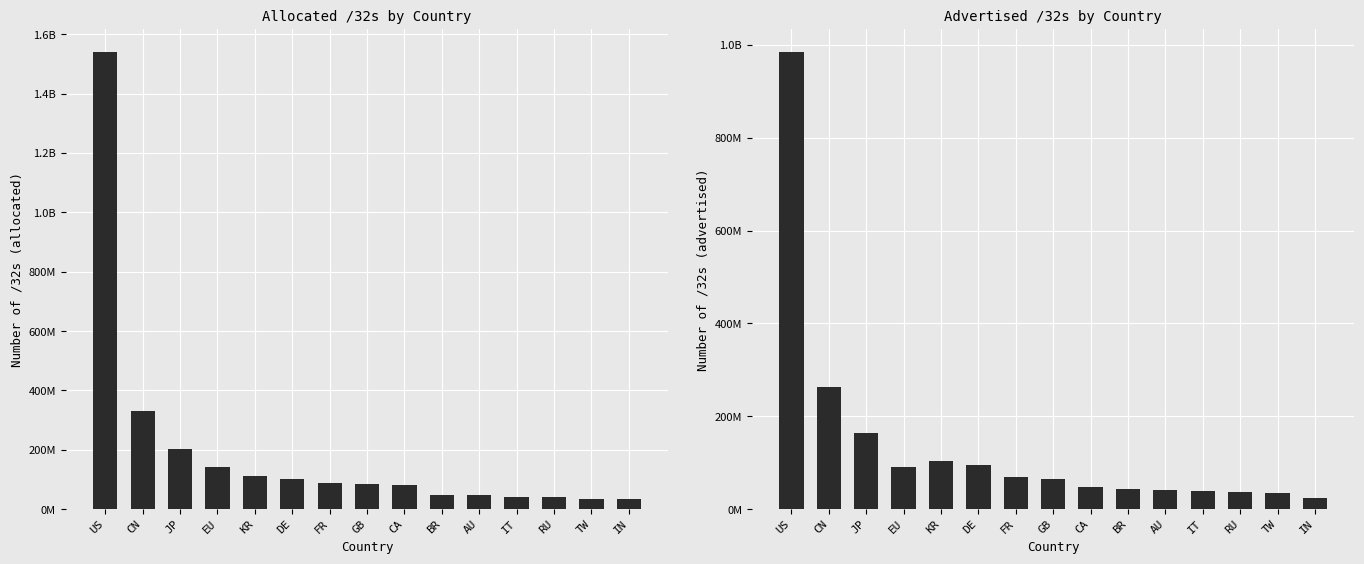

True or false: allocated /32s has a value of 21255798 at RU.

False